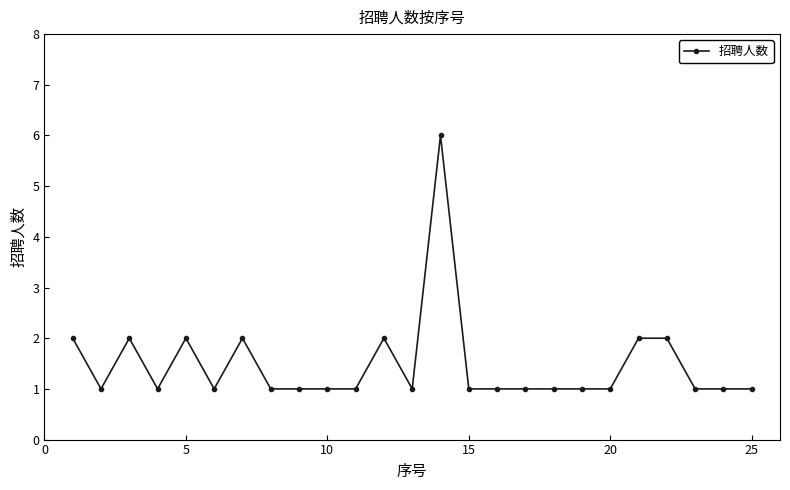

What is the greatest value displayed?

6